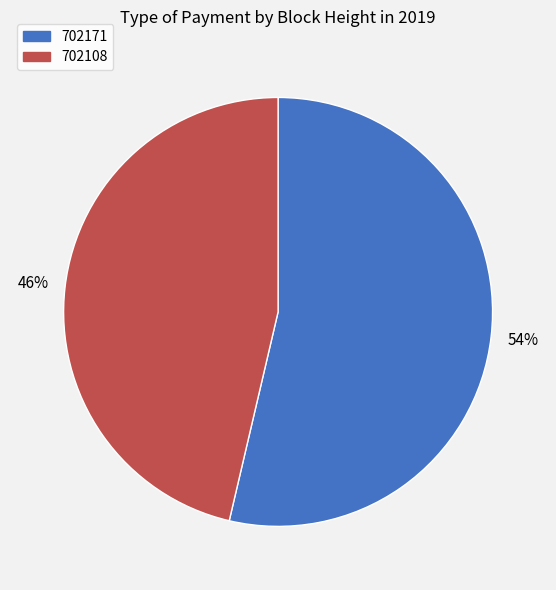

To the nearest percent, what is the average slice percentage?

50%